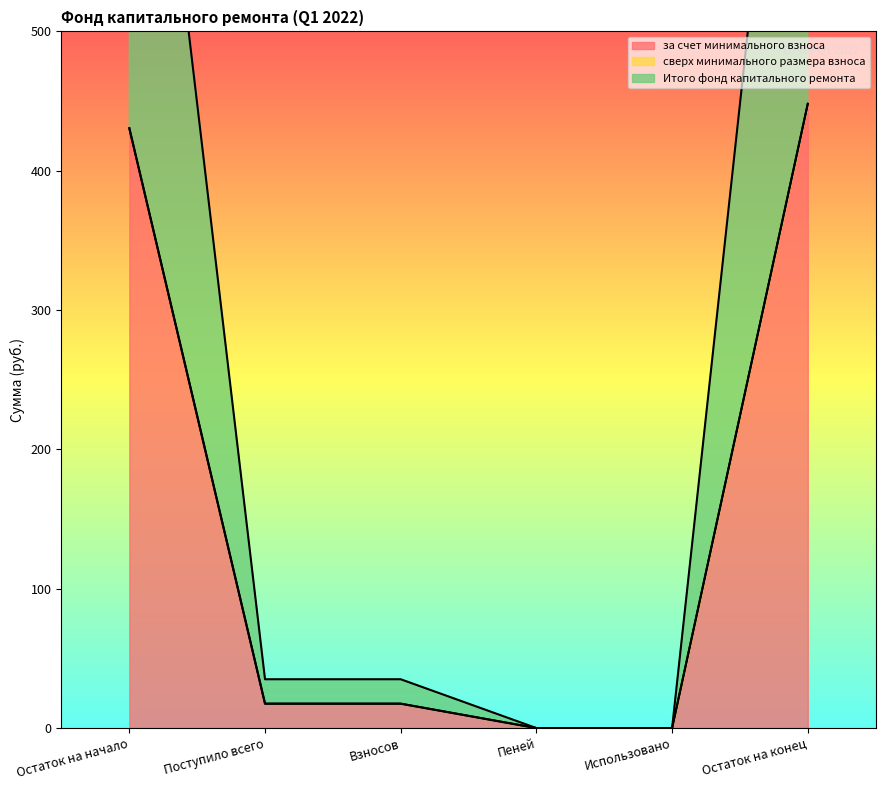

Which category has the highest value in the за счет минимального взноса series?

Остаток на конец